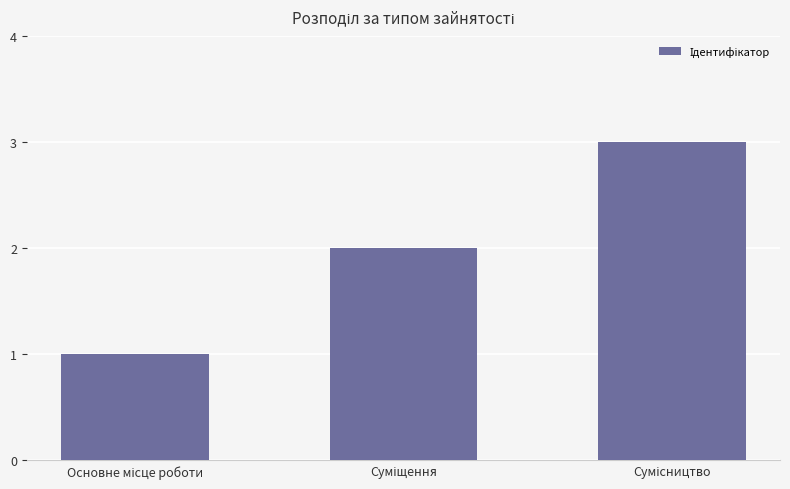

Count the values in the range 1 to 3.

3